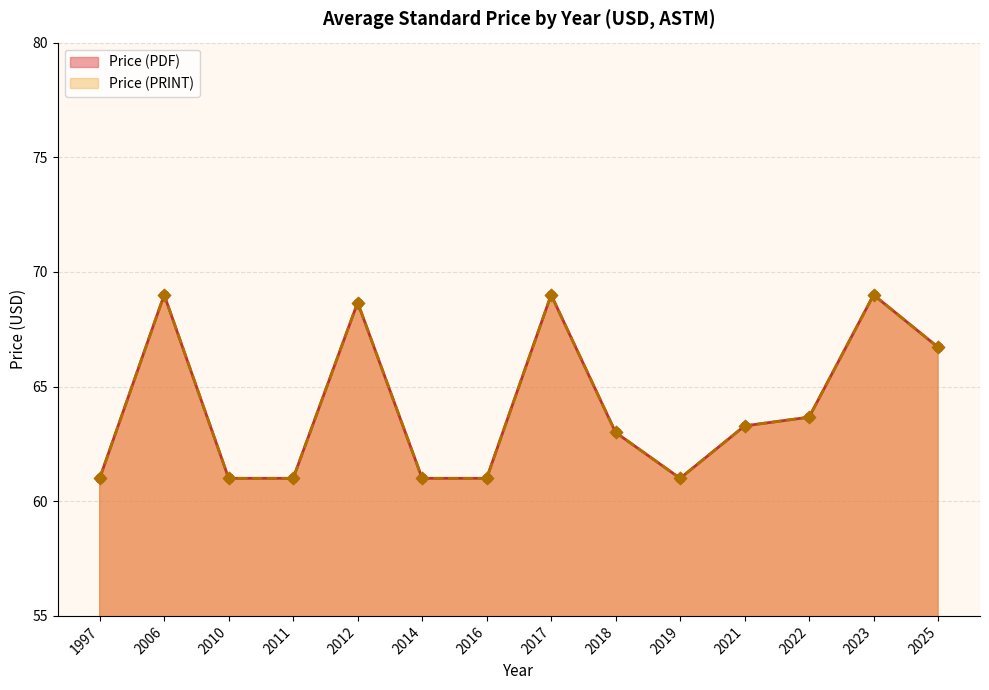

Is the value of Price (PRINT) at 2023 greater than the value of Price (PDF) at 2014?

Yes